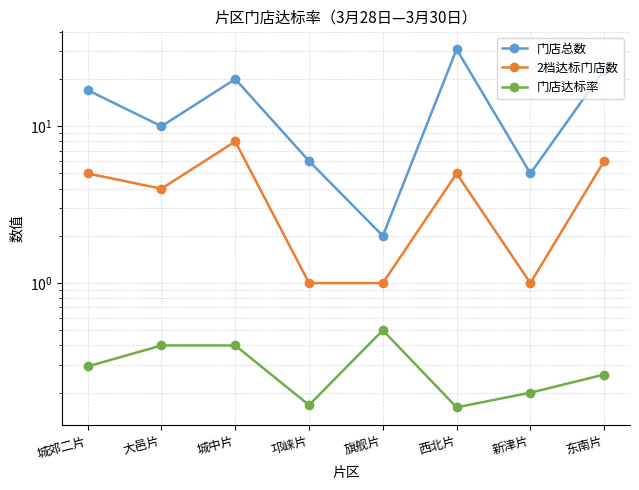

Which series has the largest range (max minus min)?

门店总数